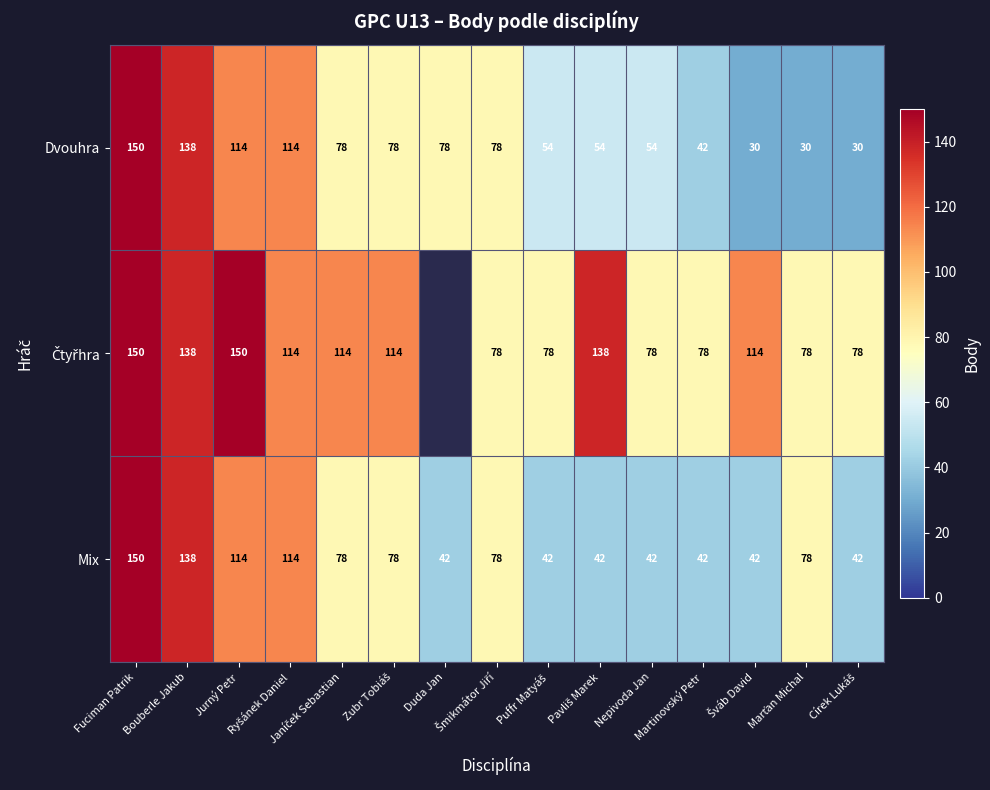

What is the lowest value of the Mix series?

42